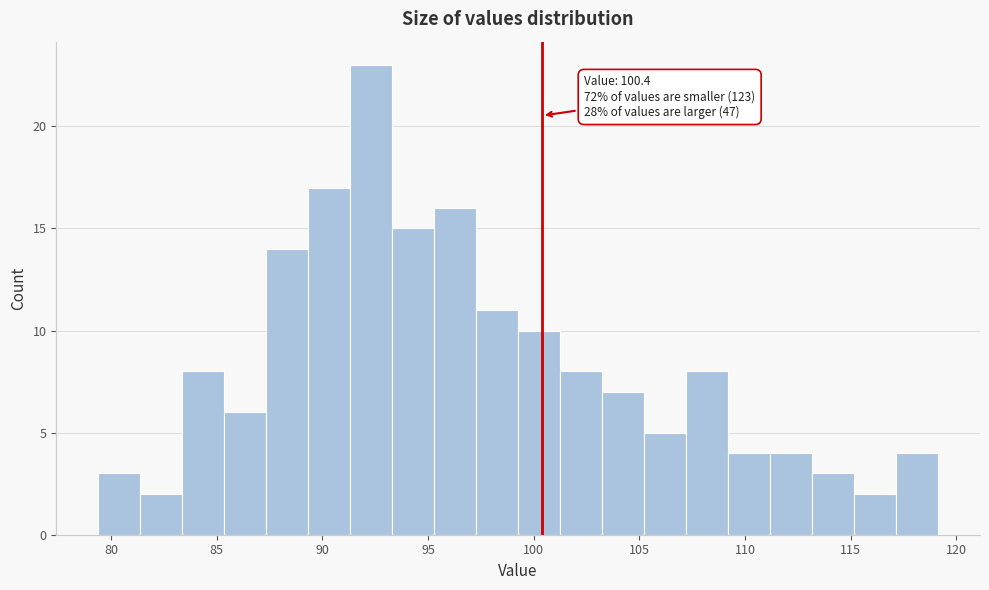

Read against the x-axis, roughly where is the centre of the tallest bar?

92.5